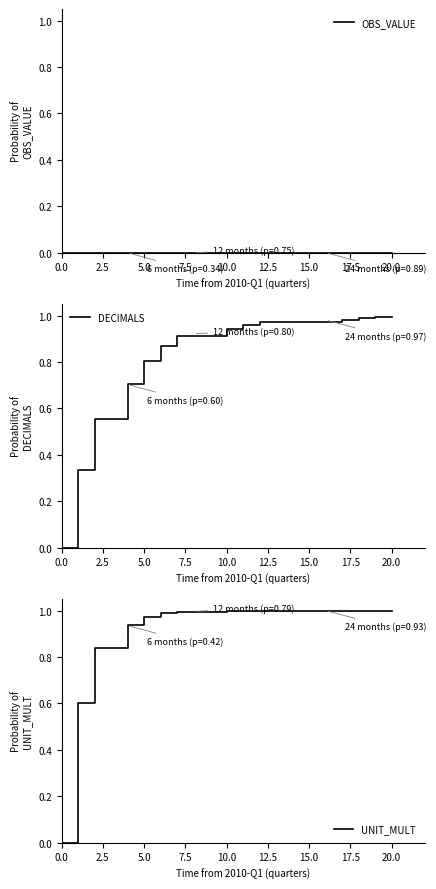

True or false: DECIMALS has a value of 0.4 at 0.0.

False